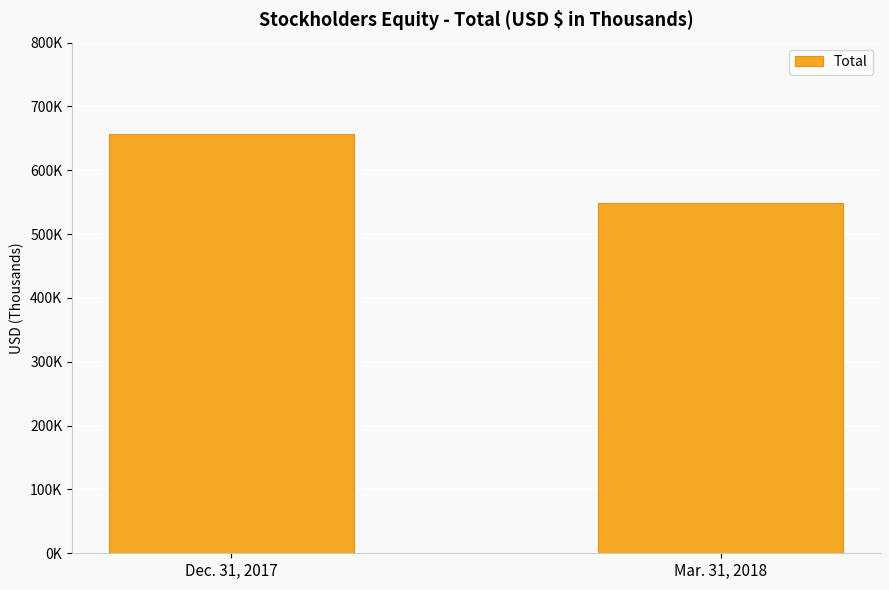

Does the chart contain any negative values?

No